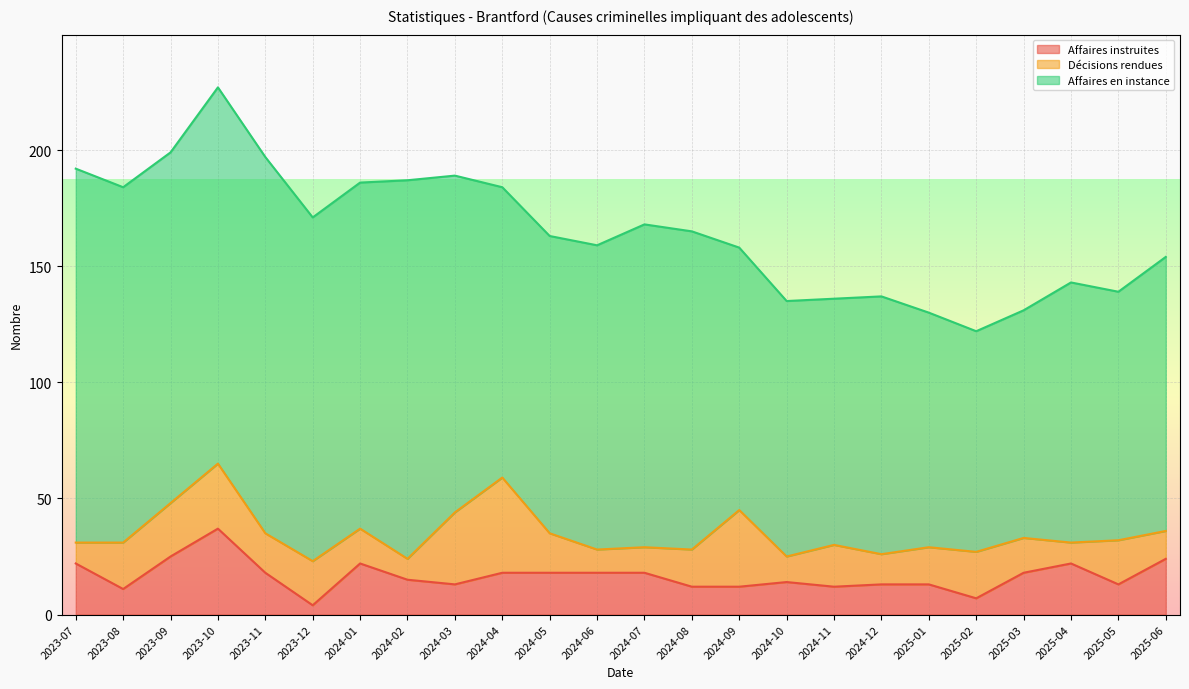

Where is the first local minimum for Décisions rendues?

2023-11